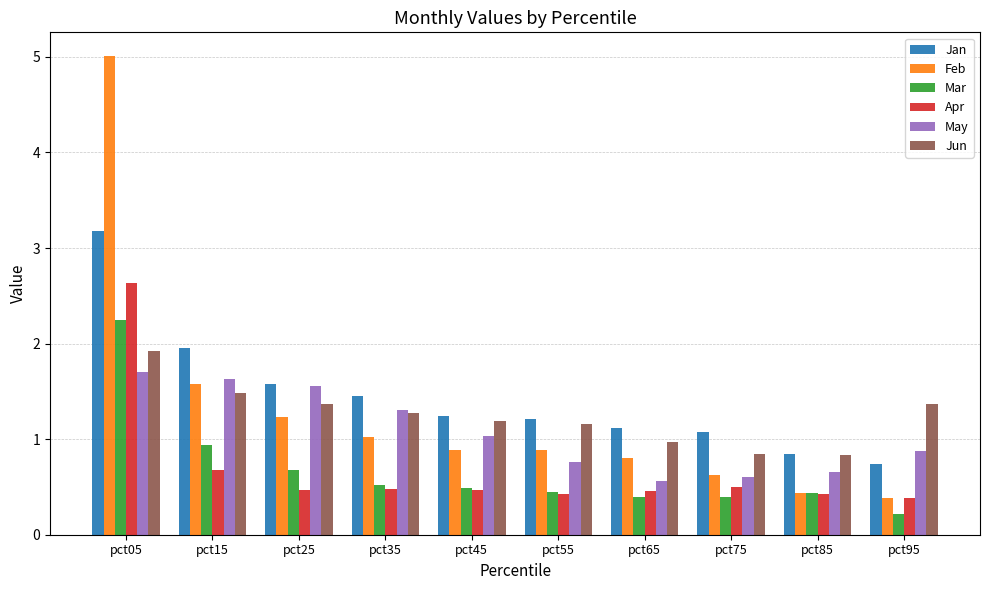

Reading left to right, extract all data points from this chart.

Jan: pct05=3.2	pct15=2.0	pct25=1.6	pct35=1.5	pct45=1.2	pct55=1.2	pct65=1.1	pct75=1.1	pct85=0.8	pct95=0.7
Feb: pct05=5.0	pct15=1.6	pct25=1.2	pct35=1.0	pct45=0.9	pct55=0.9	pct65=0.8	pct75=0.6	pct85=0.4	pct95=0.4
Mar: pct05=2.2	pct15=0.9	pct25=0.7	pct35=0.5	pct45=0.5	pct55=0.4	pct65=0.4	pct75=0.4	pct85=0.4	pct95=0.2
Apr: pct05=2.6	pct15=0.7	pct25=0.5	pct35=0.5	pct45=0.5	pct55=0.4	pct65=0.5	pct75=0.5	pct85=0.4	pct95=0.4
May: pct05=1.7	pct15=1.6	pct25=1.6	pct35=1.3	pct45=1.0	pct55=0.8	pct65=0.6	pct75=0.6	pct85=0.7	pct95=0.9
Jun: pct05=1.9	pct15=1.5	pct25=1.4	pct35=1.3	pct45=1.2	pct55=1.2	pct65=1.0	pct75=0.8	pct85=0.8	pct95=1.4